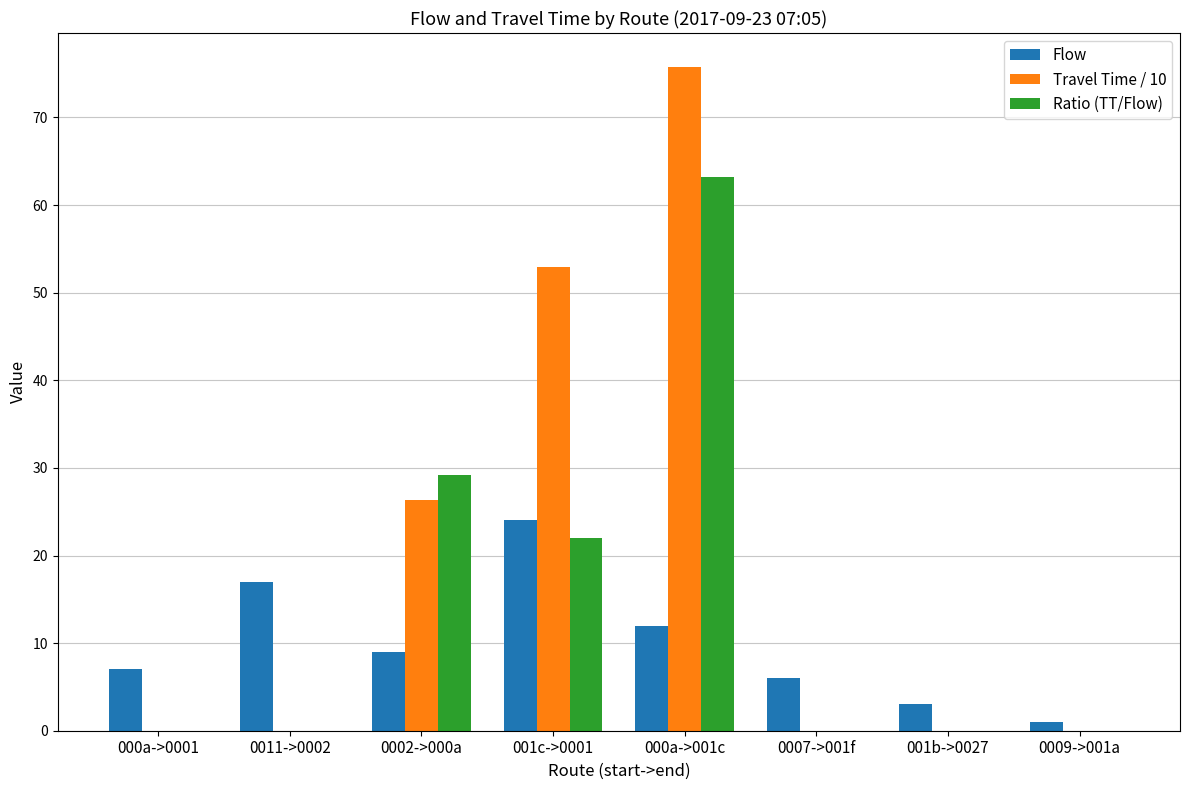

Which series has the largest range (max minus min)?

Travel Time / 10